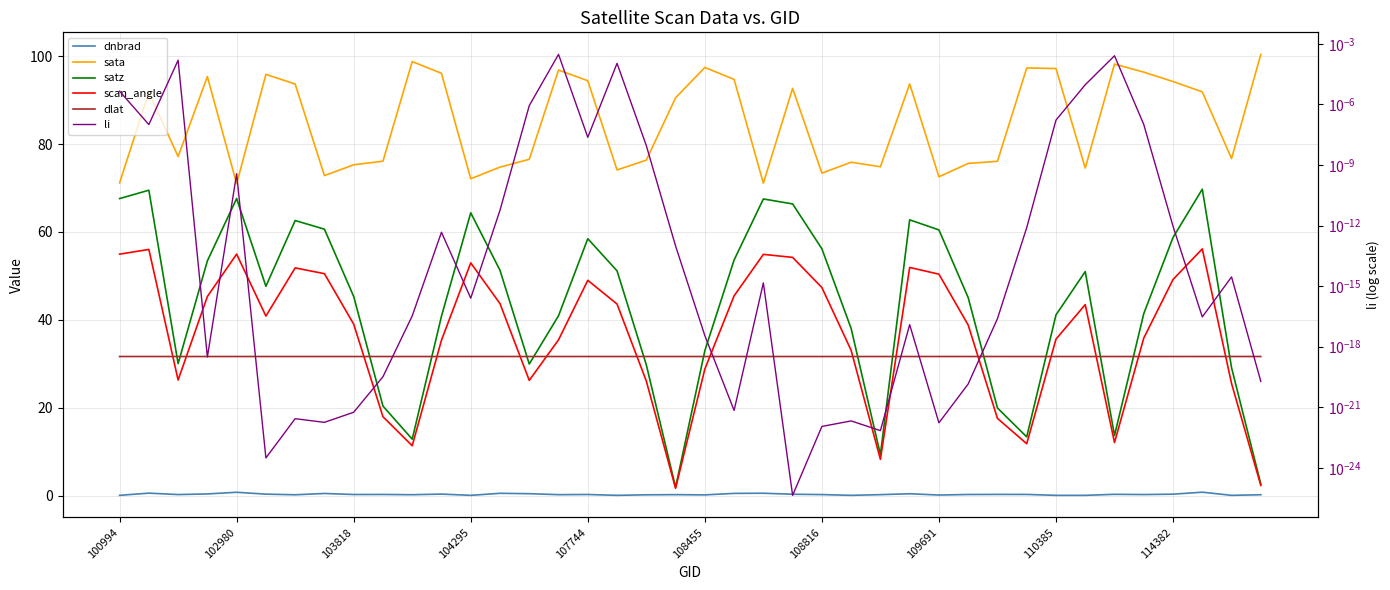

At which category is the sum across all series the highest?

37